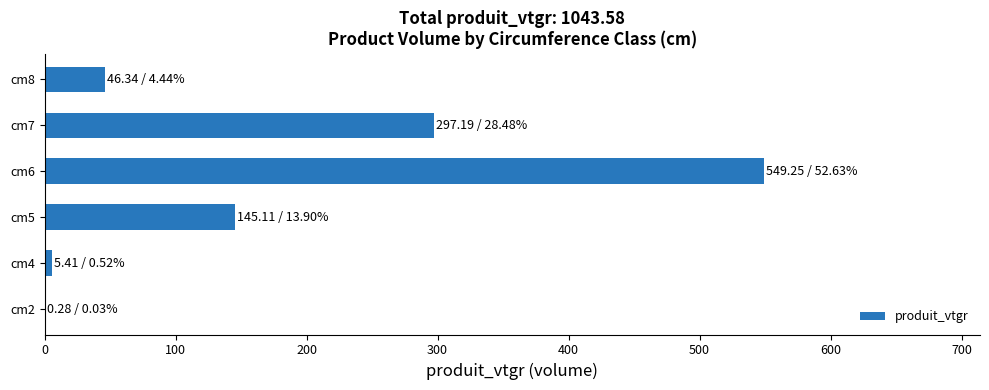

Does the chart contain stacked bars?

No